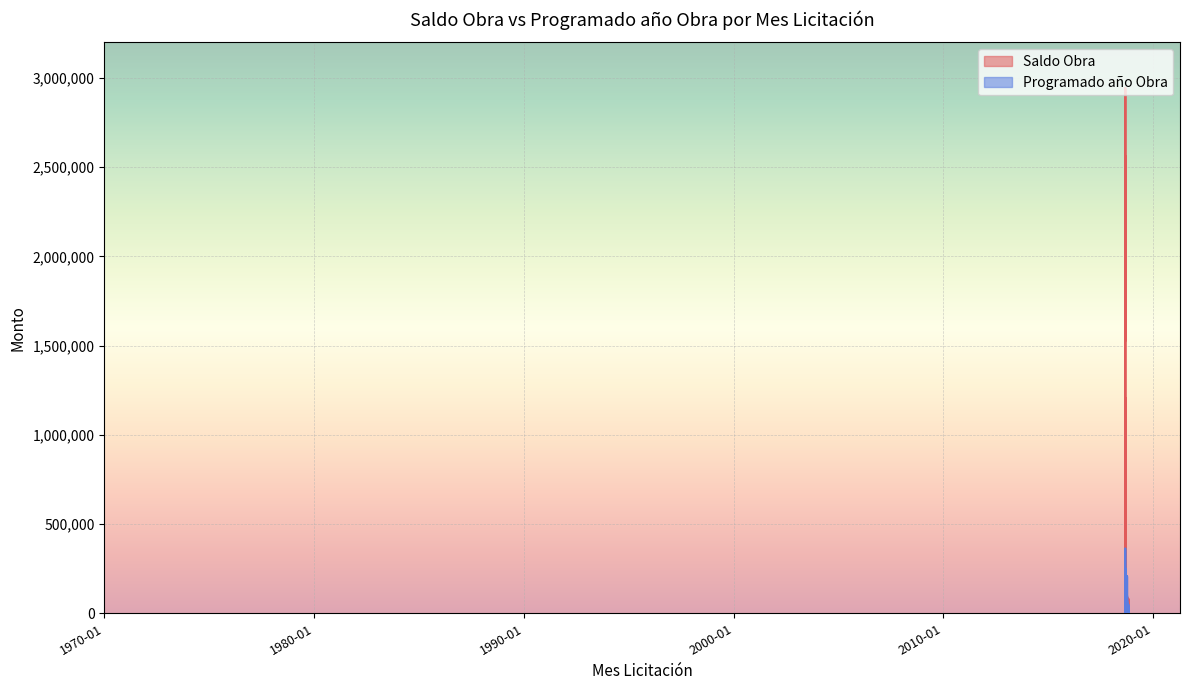

At which category is the sum across all series the highest?

2018-09-01